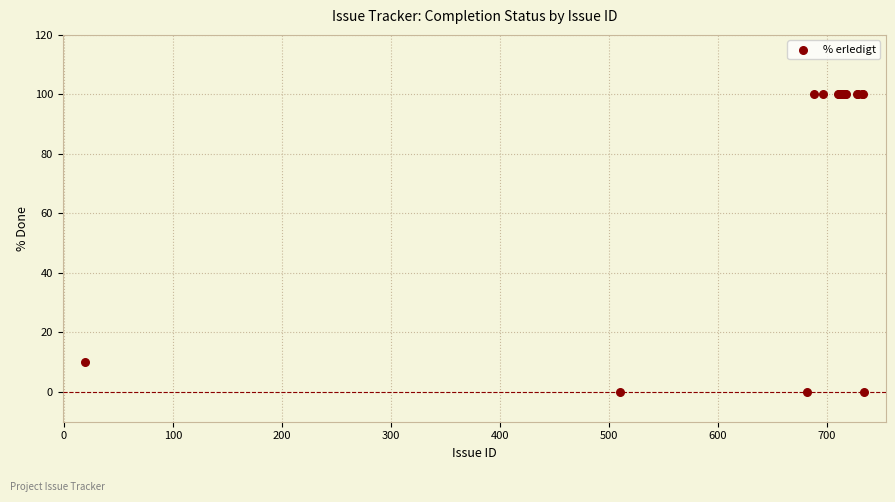

What Y value in the scatter plot is closest to 50?

10